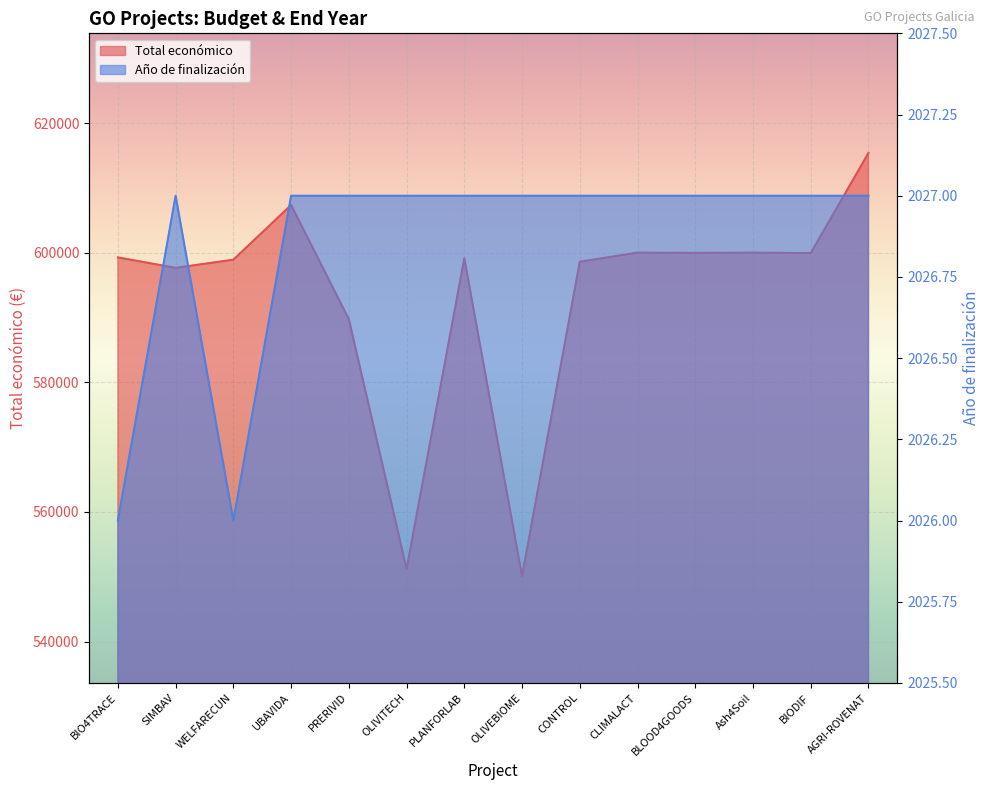

Reading right to left, list all the values displayed in this chart.

Total económico: 615375	599927	600000	599960	600000	598597	550111	599134	551196	589731	607342	598909	597651	599262
Año de finalización: 2027	2027	2027	2027	2027	2027	2027	2027	2027	2027	2027	2026	2027	2026